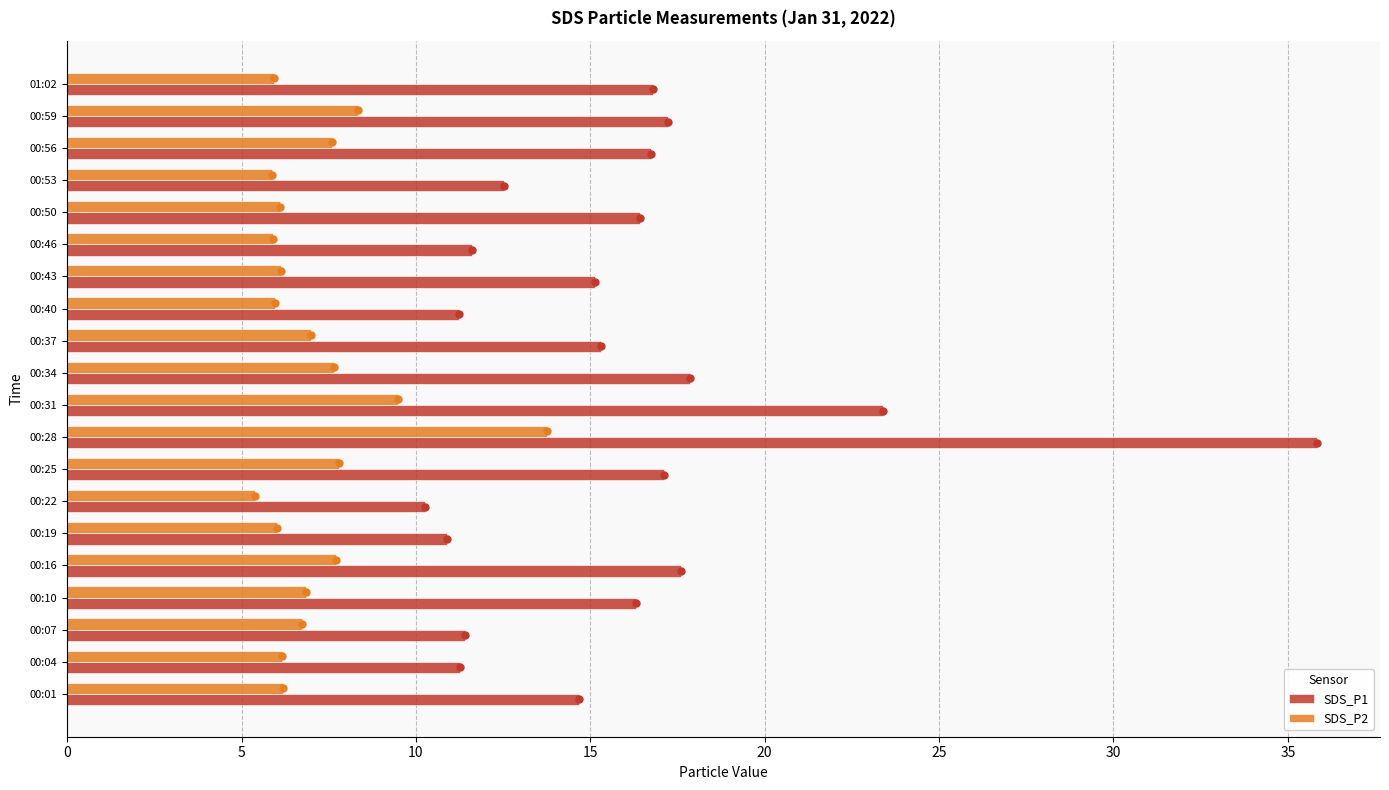

Which series has the largest total across all categories?

SDS_P1